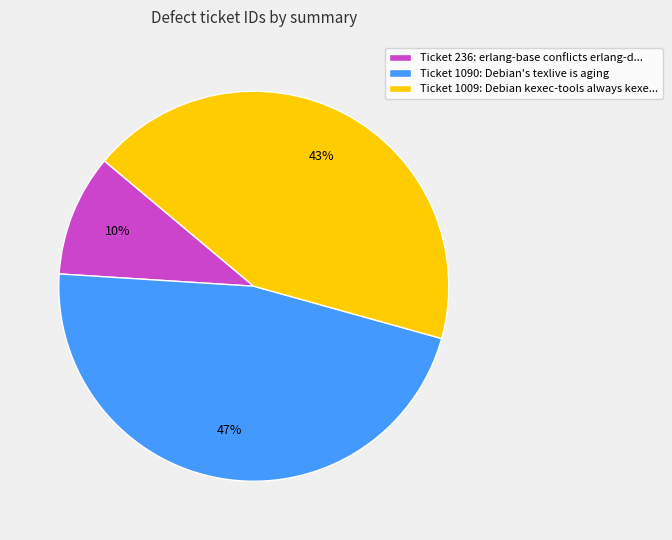

To the nearest percent, what portion does Ticket 236: erlang-base conflicts erlang-d... represent?

10%